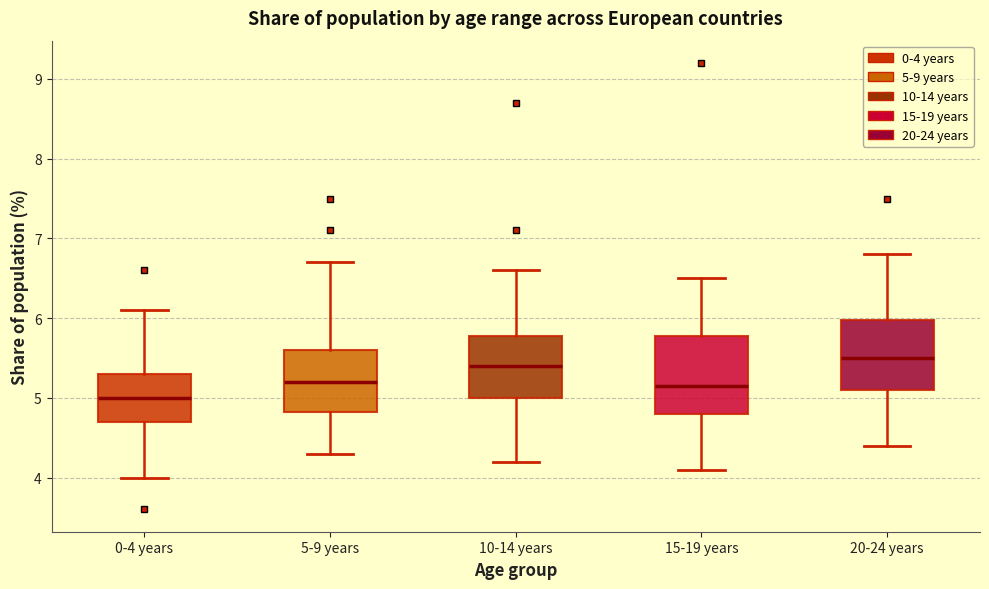

Where does the upper whisker of the box for 0-4 years end on the y-axis? The values are not printed on the chart, so give them approximately, as read against the axis.

6.1